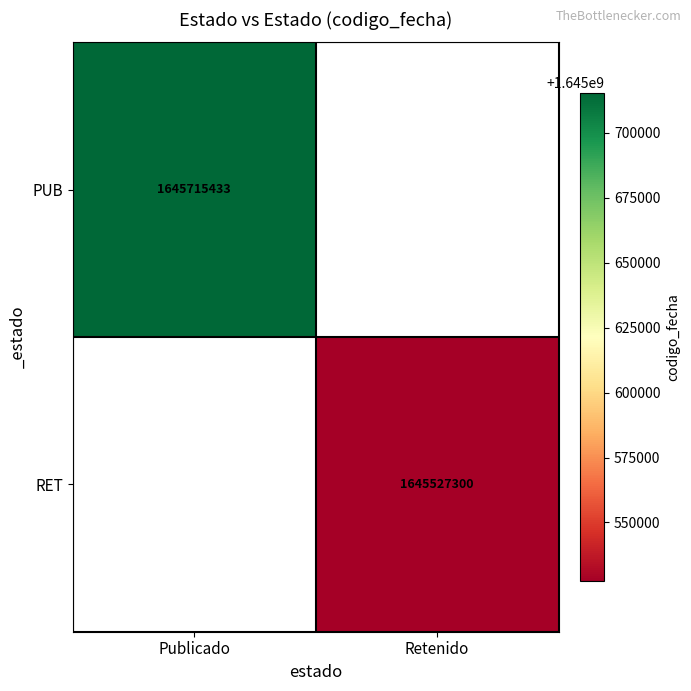

Is it true that RET equals 1108461734 at Retenido?

False